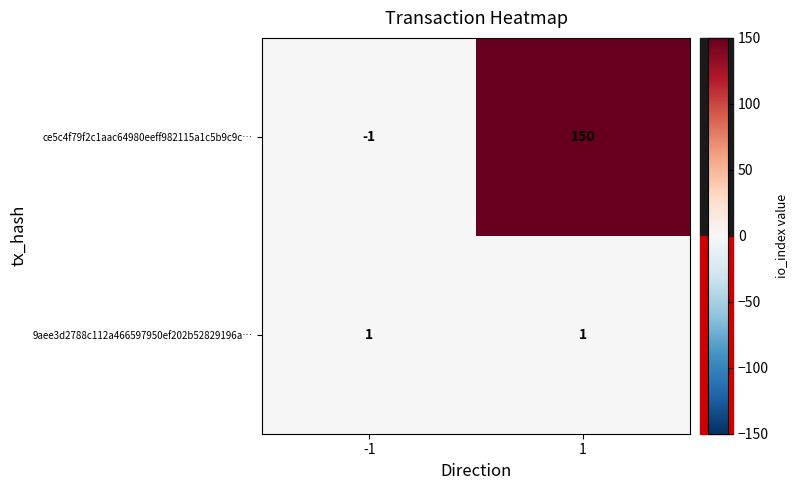

List the series in order of their overall mean, lowest first.

9aee3d2788c112a466597950ef202b52829196a…, ce5c4f79f2c1aac64980eeff982115a1c5b9c9c…